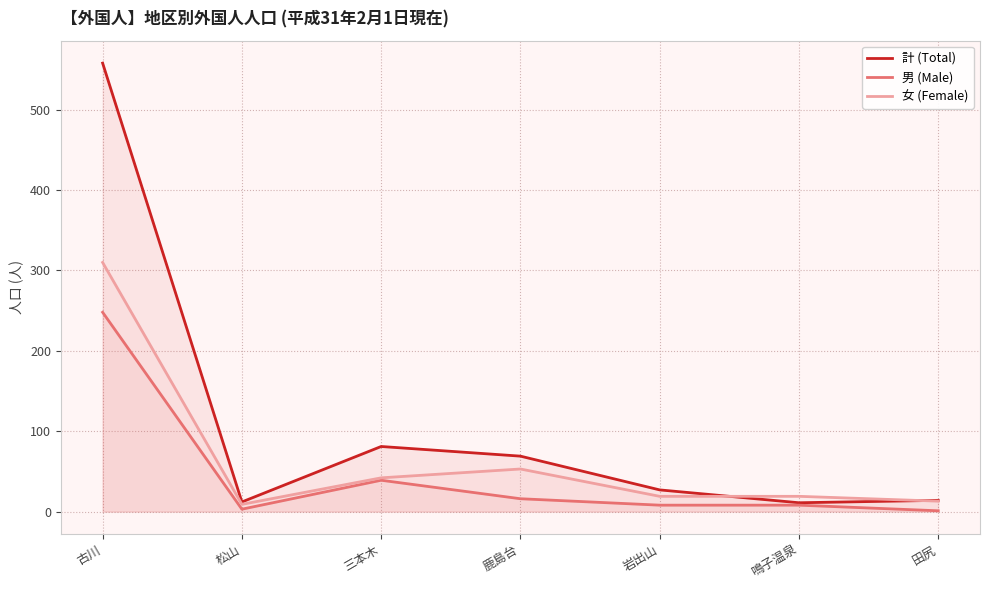

True or false: 男 (Male) has more than 2 points higher than both neighbors.

False